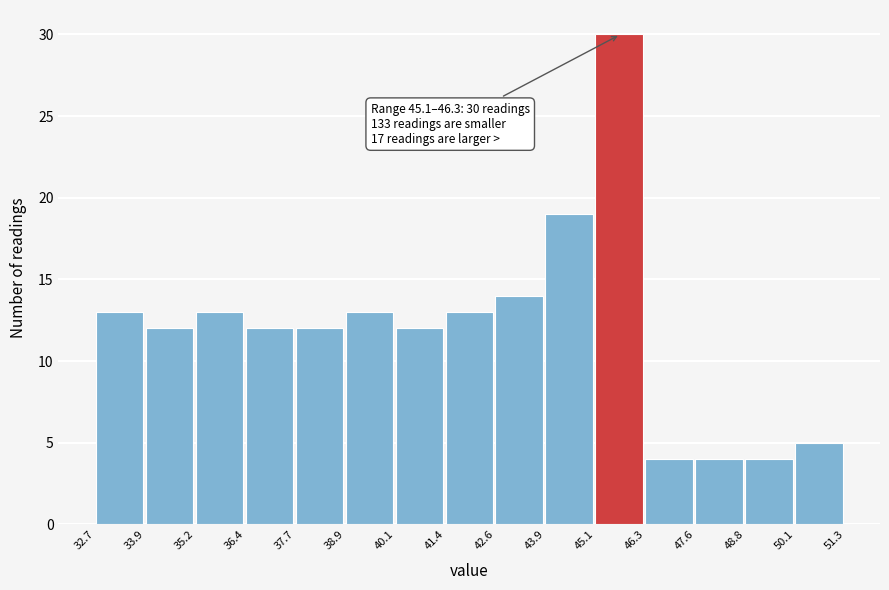

Which range on the x-axis has the tallest bar?

45.1 to 46.3